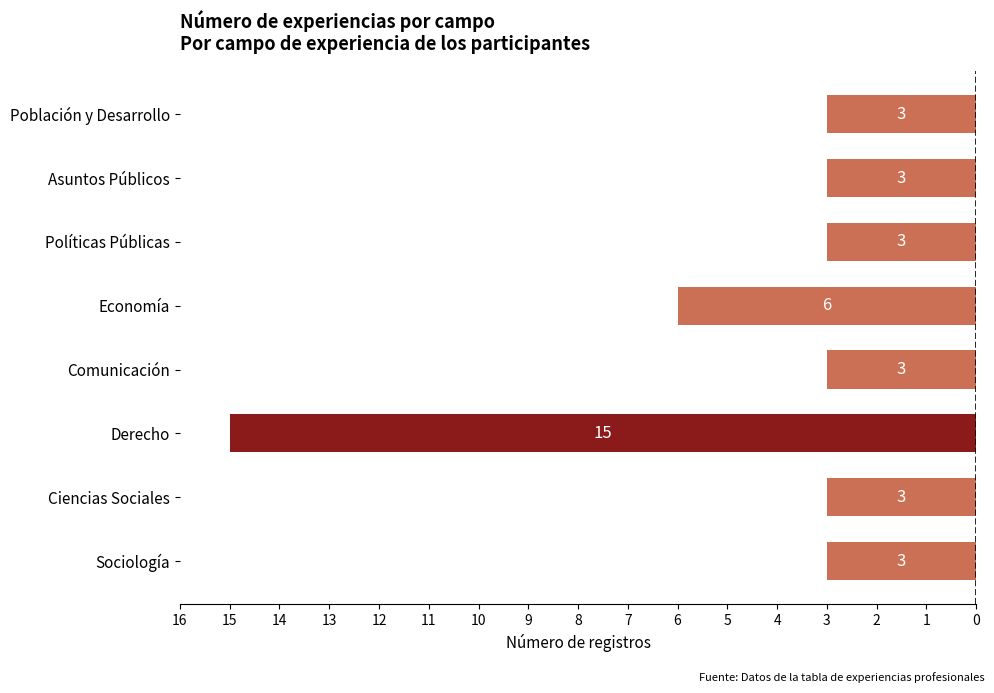

Are the bars horizontal?

Yes